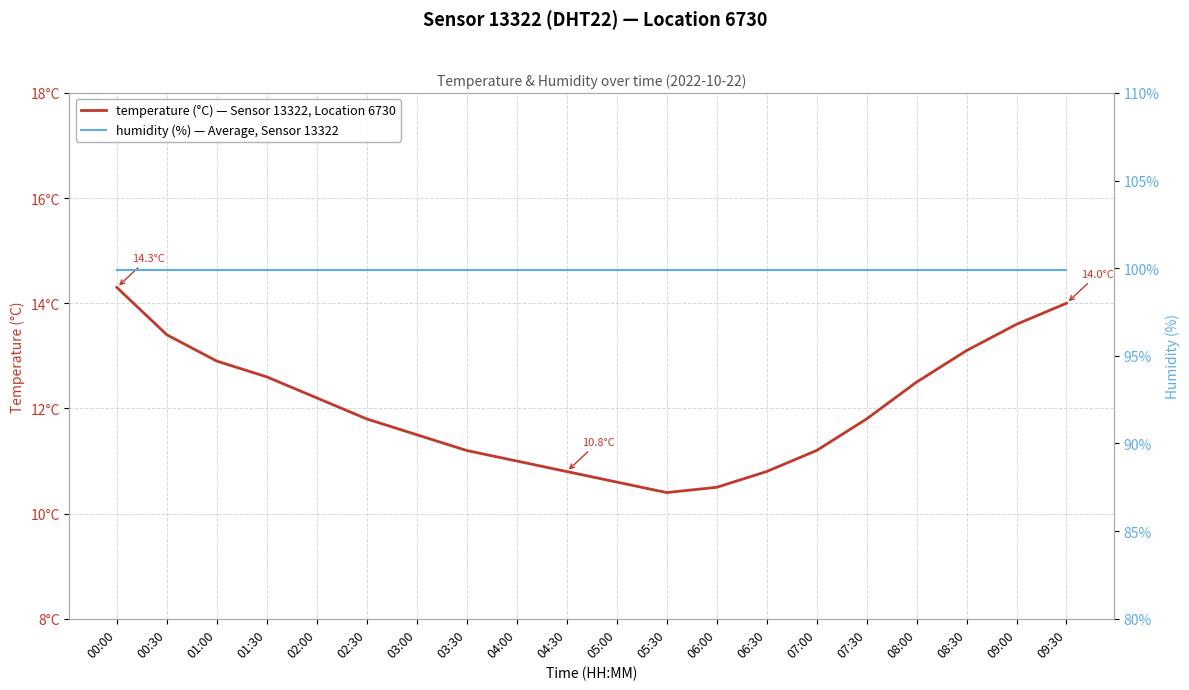

True or false: humidity (%) — Average, Sensor 13322 has more than 0 points higher than both neighbors.

False